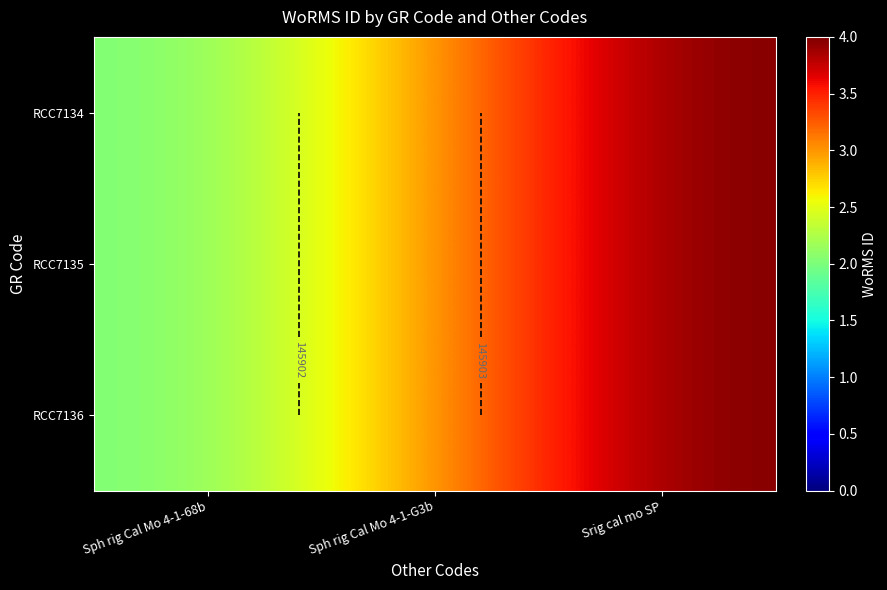

Where does the RCC7135 series first go above 145903?

Srig cal mo SP